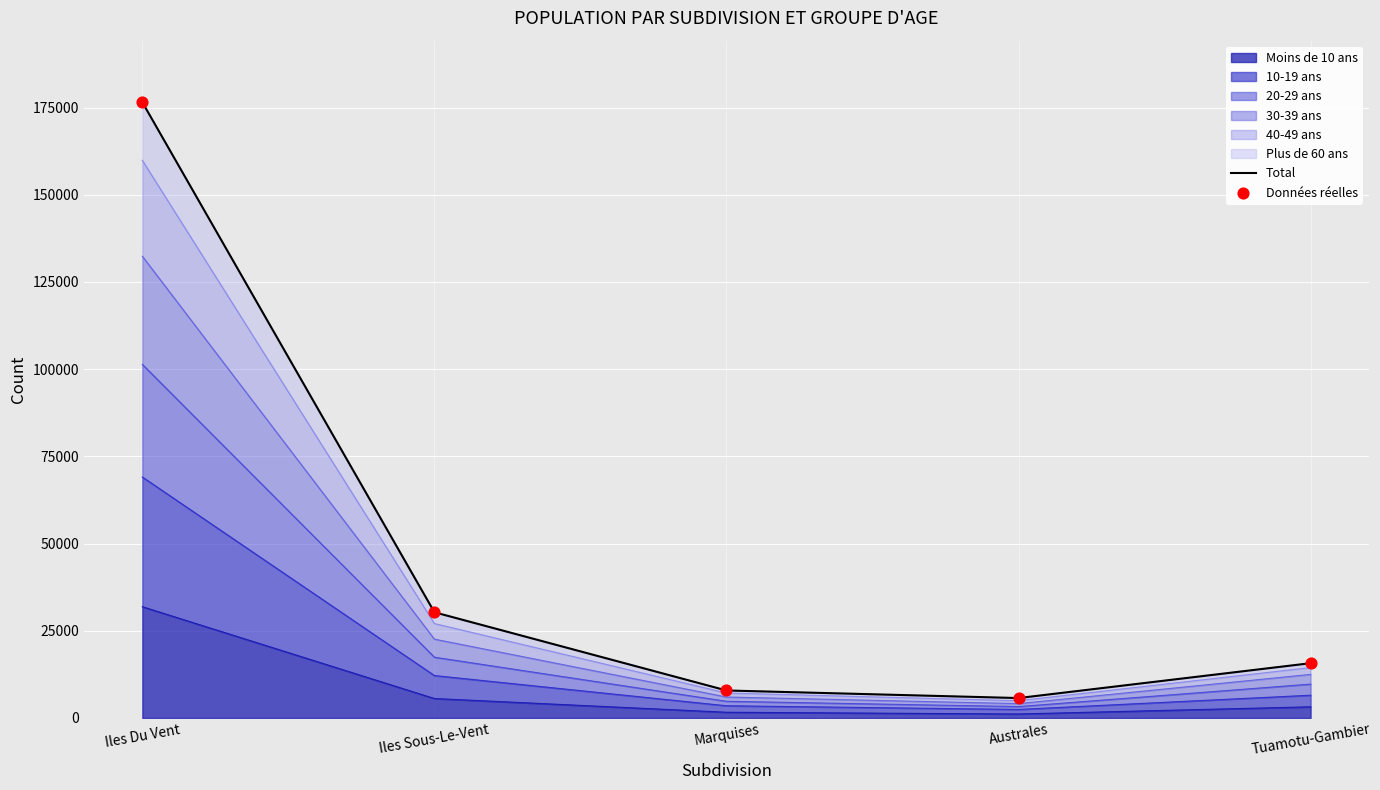

Is it true that Moins de 10 ans equals 31895 at Iles Du Vent?

True